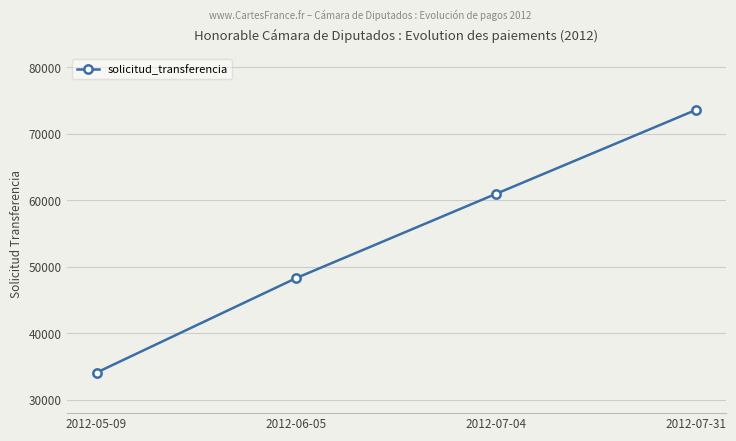

At which category does the chart reach its minimum across all series?

2012-05-09